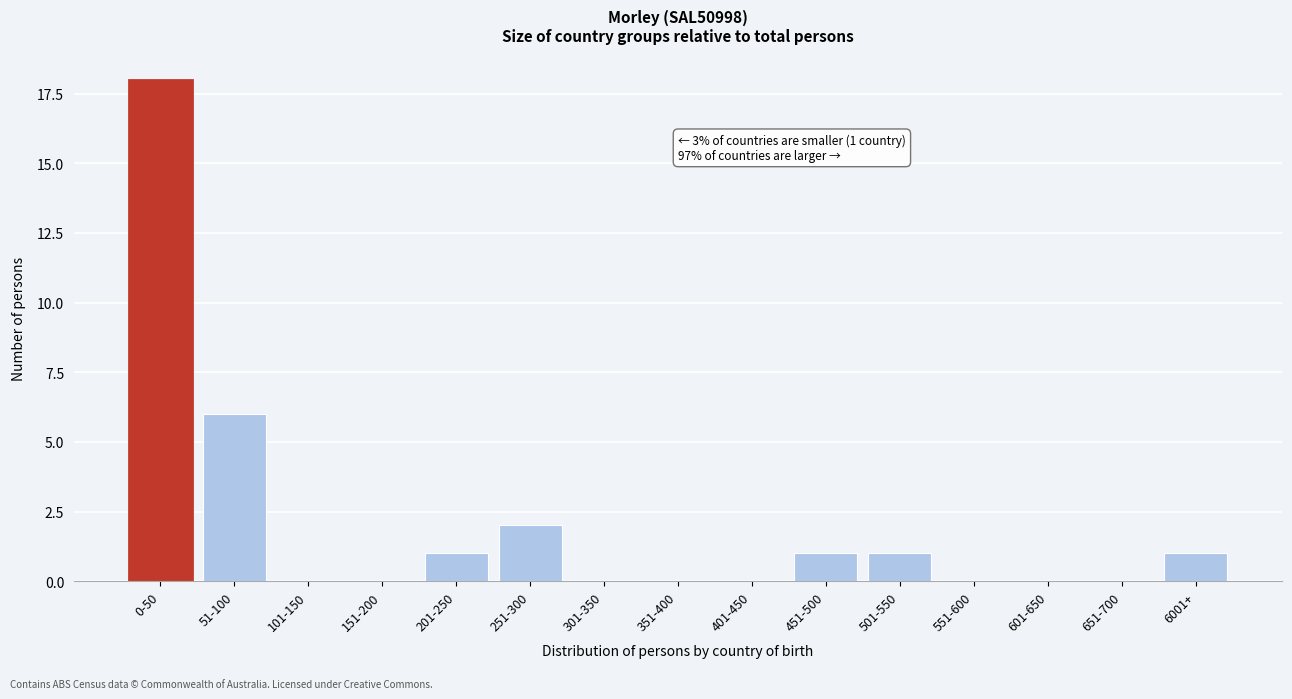

Reading left to right, transcribe all the data shown in this chart.

0-50=18	51-100=6	101-150=0	151-200=0	201-250=1	251-300=2	301-350=0	351-400=0	401-450=0	451-500=1	501-550=1	551-600=0	601-650=0	651-700=0	6001+=1